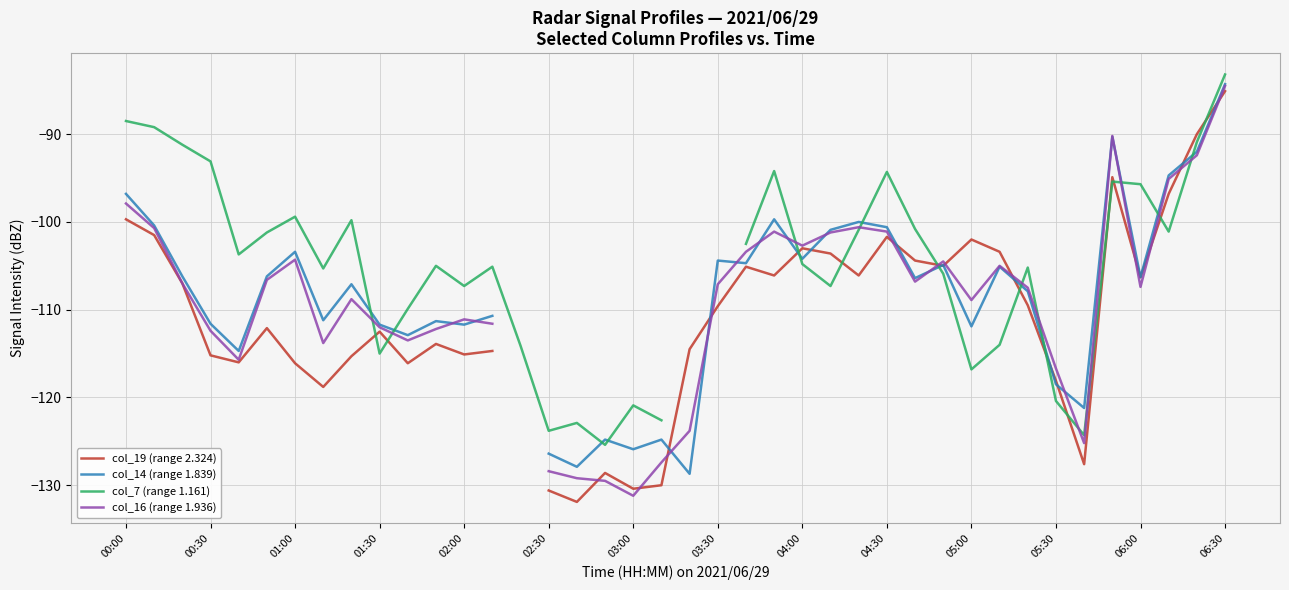

Between 38 and 20, which is larger?

38